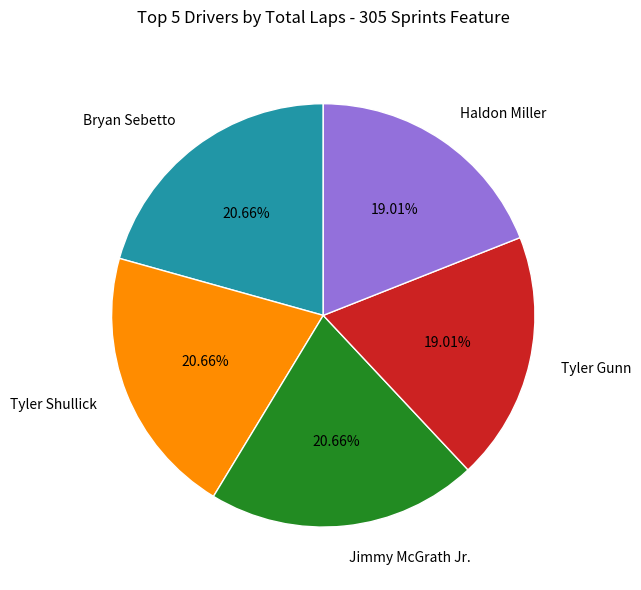

Is Tyler Shullick the majority of the pie?

No